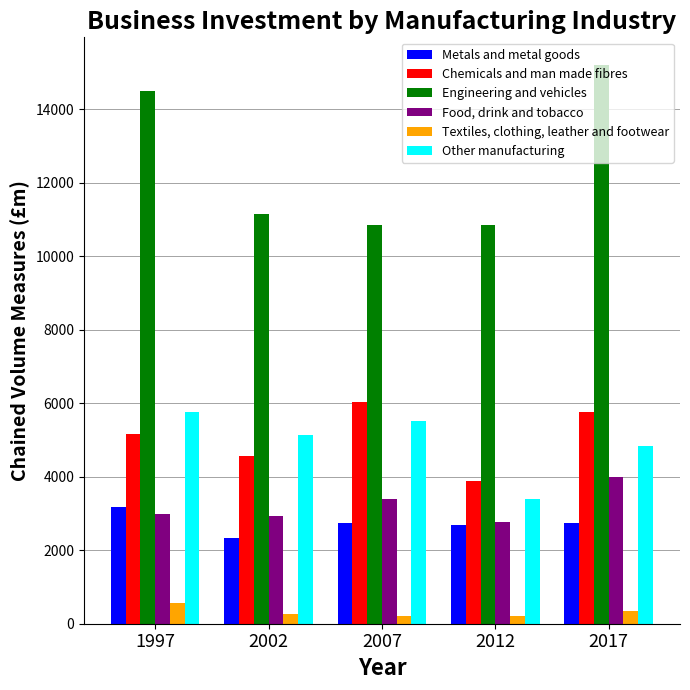

Count the Other manufacturing values in the range 4826 to 5511.

3